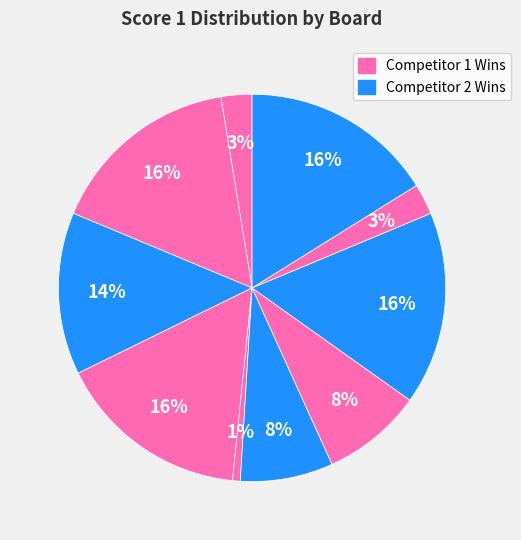

How many slices are in this pie chart?

10